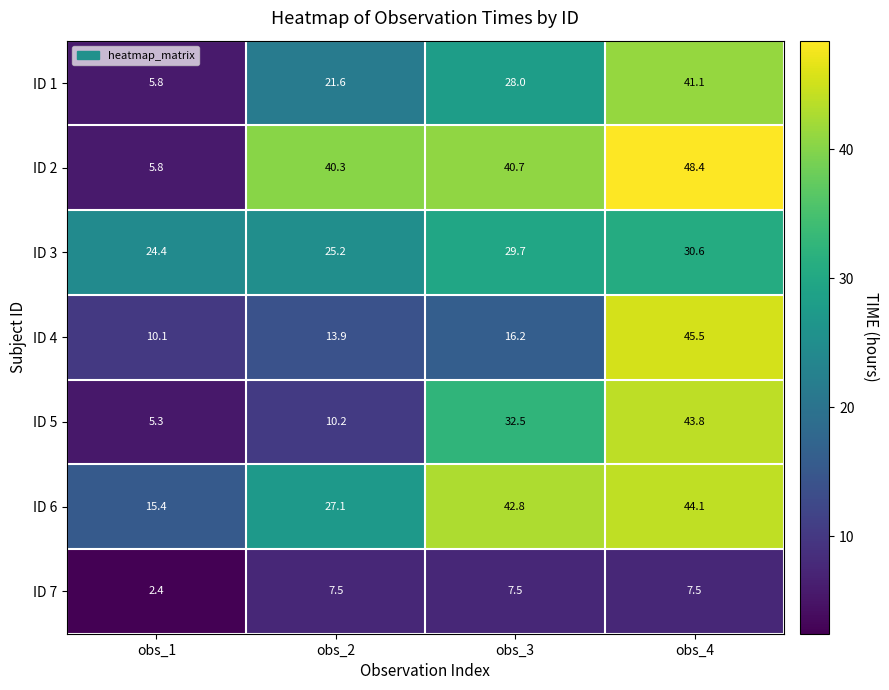

How many series are shown in this chart?

7